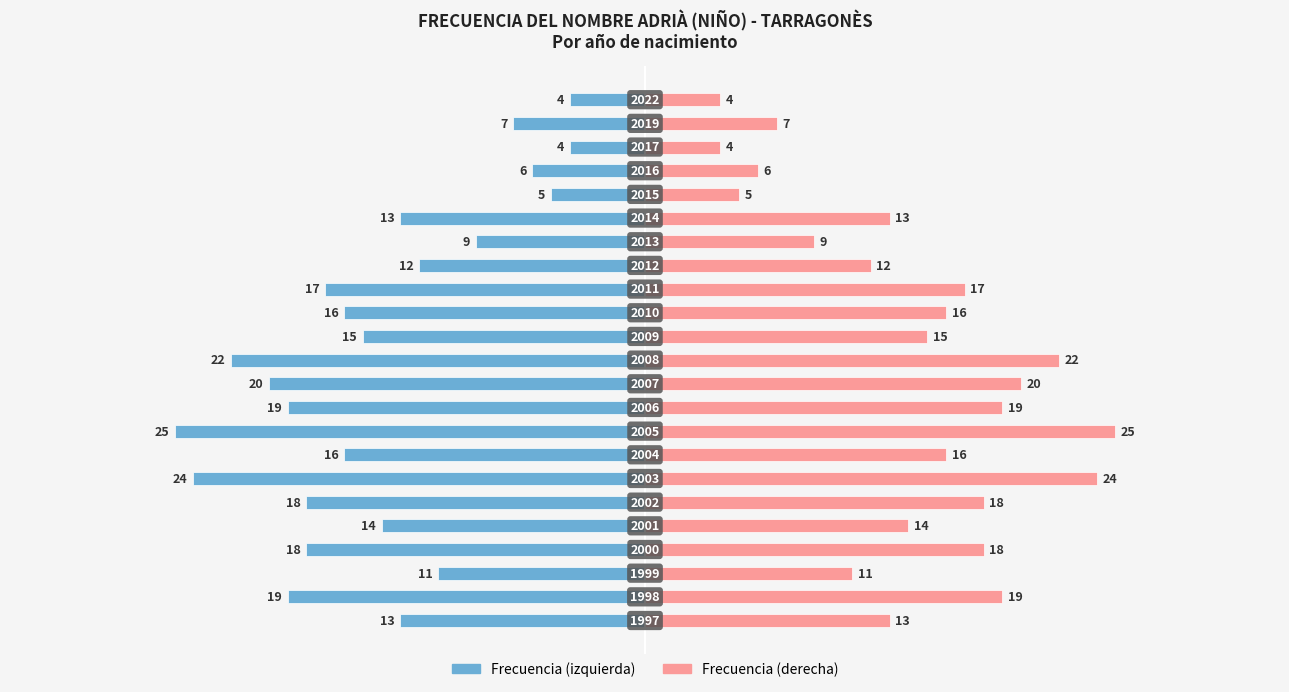

How many data points in Frecuencia (izq.) are above -15?

11